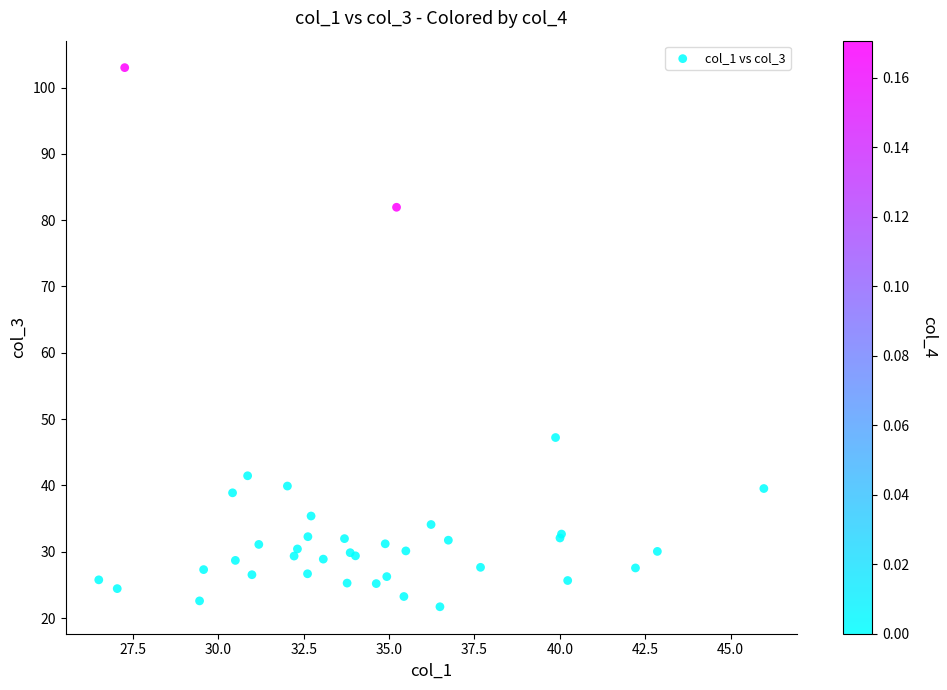

What Y value in the scatter plot is closest to 62?

47.2